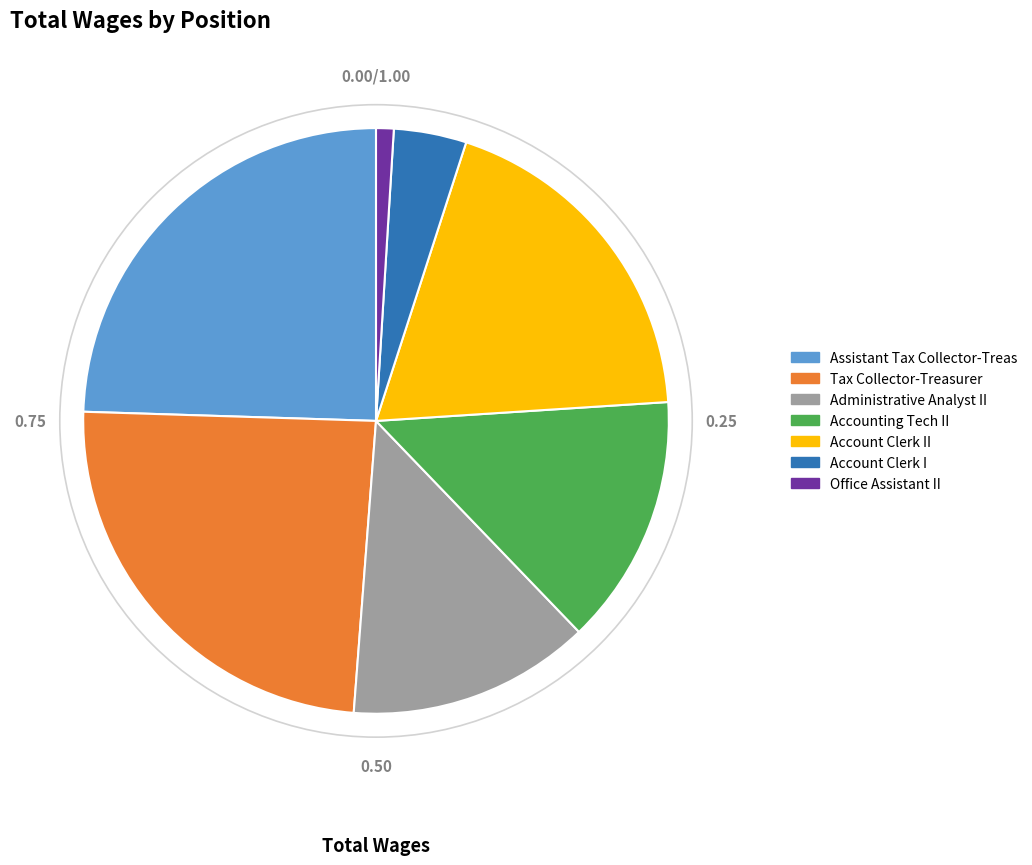

Does any single category account for the majority?

No